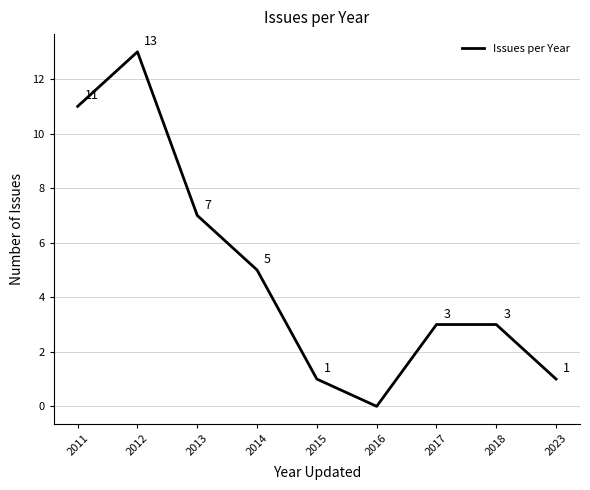

How many lines are shown in the chart?

1